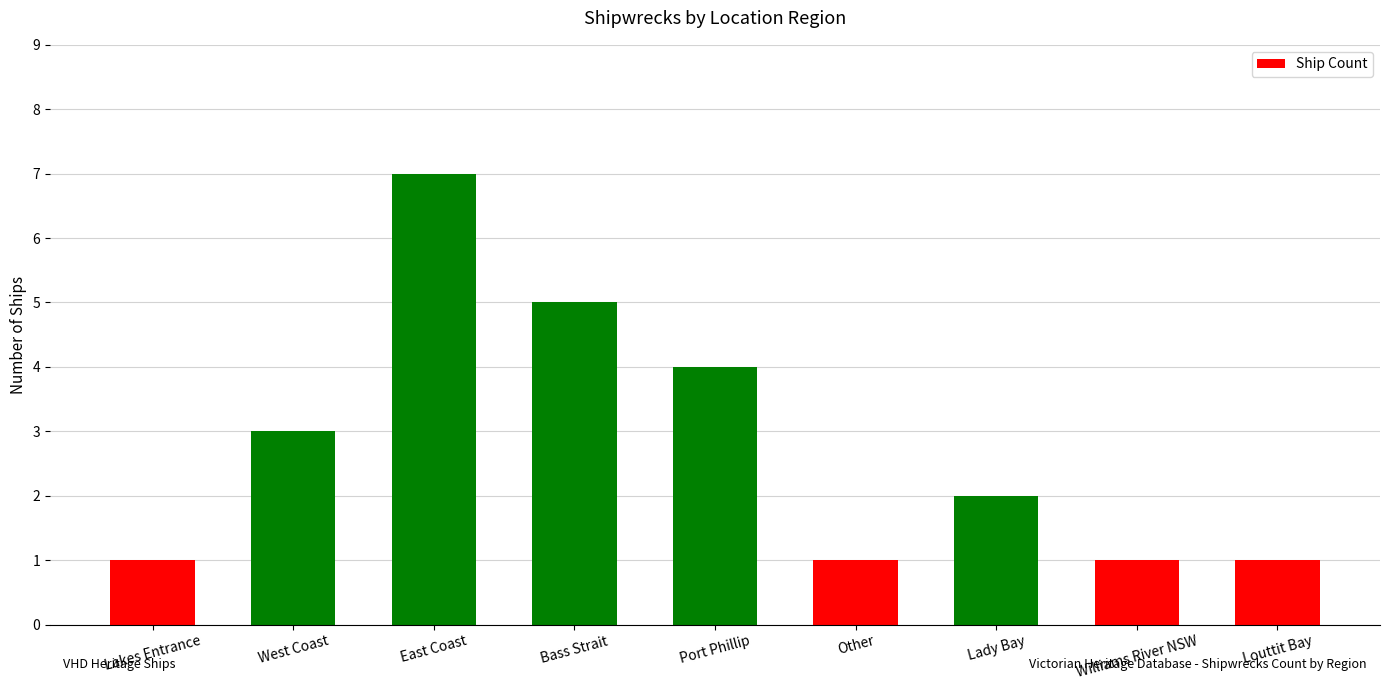

What is the sum of all values?

25